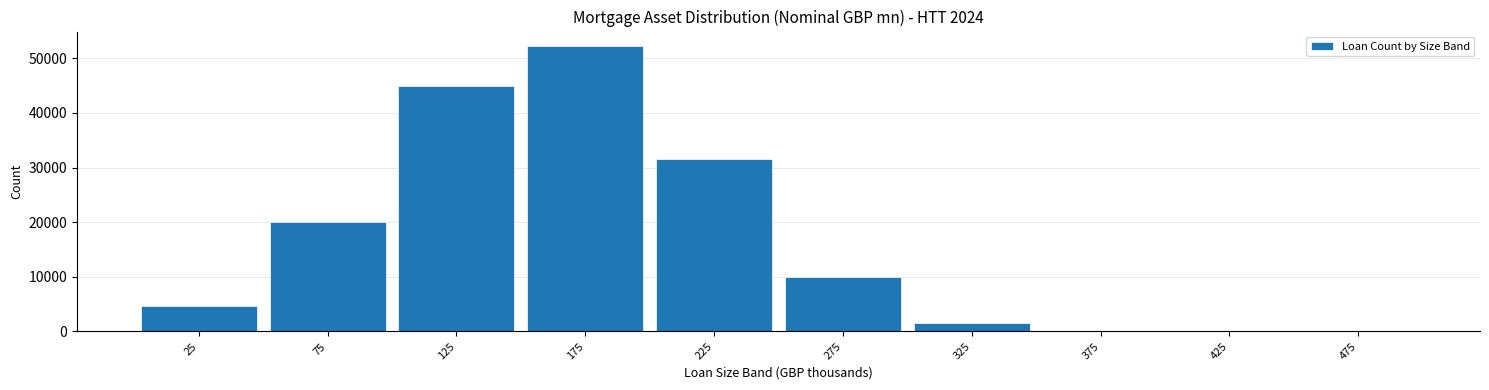

Is it true that the value at 325 is 1613?

True